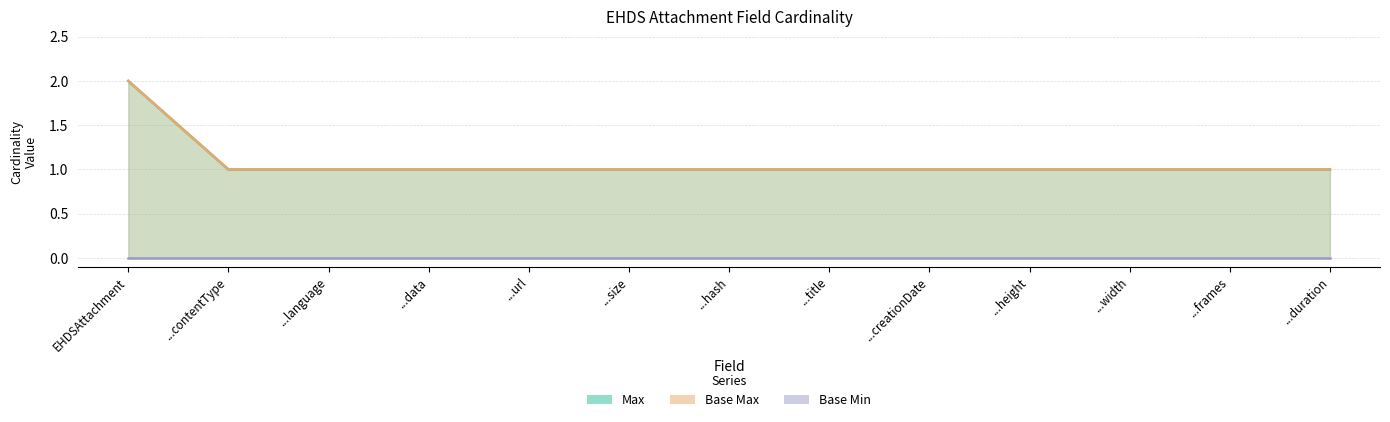

How many data points does each series have?

13